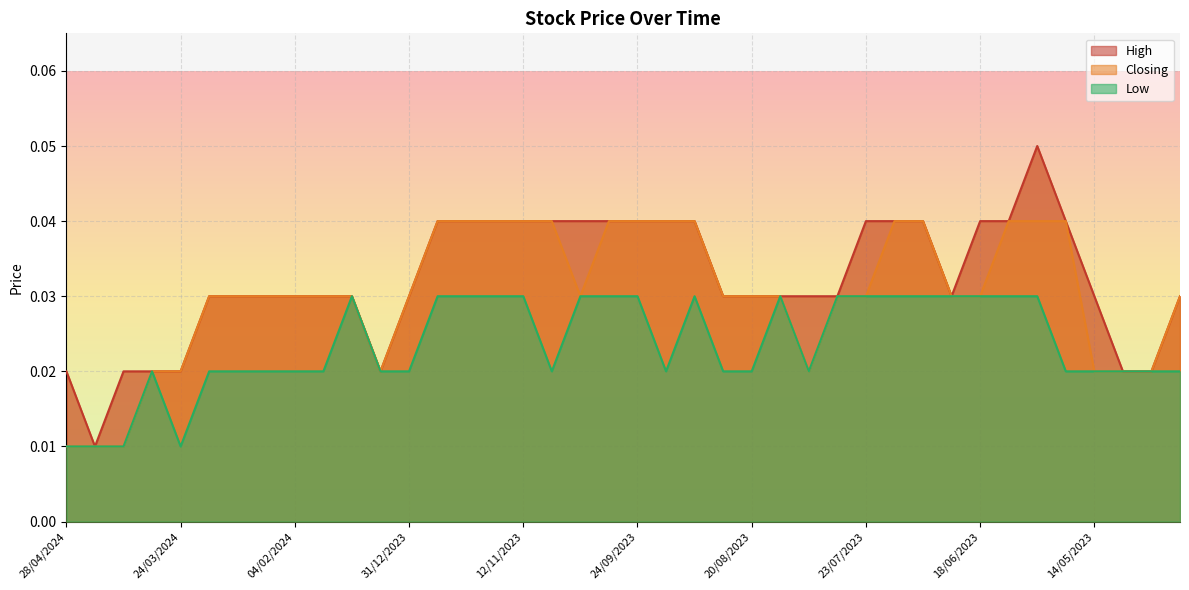

What is the label of the 4th point from the right?

14/05/2023